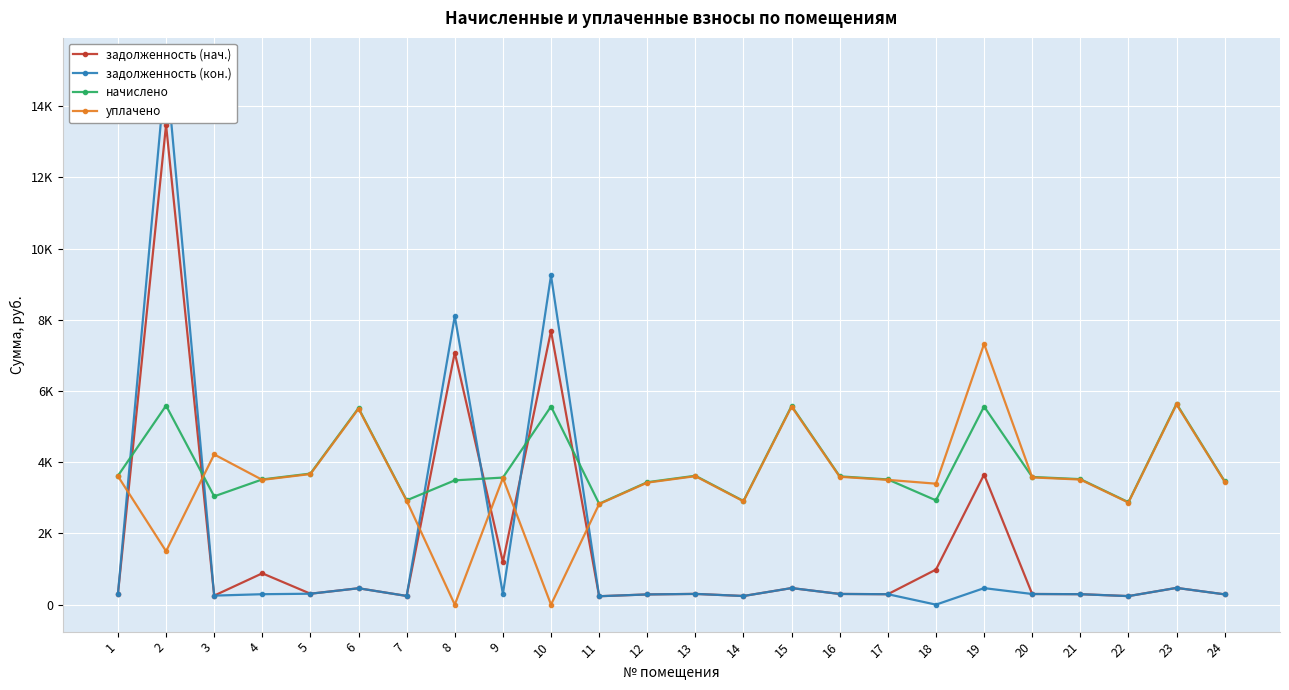

What is the value of the уплачено point at the 17th from the left?

3504.3